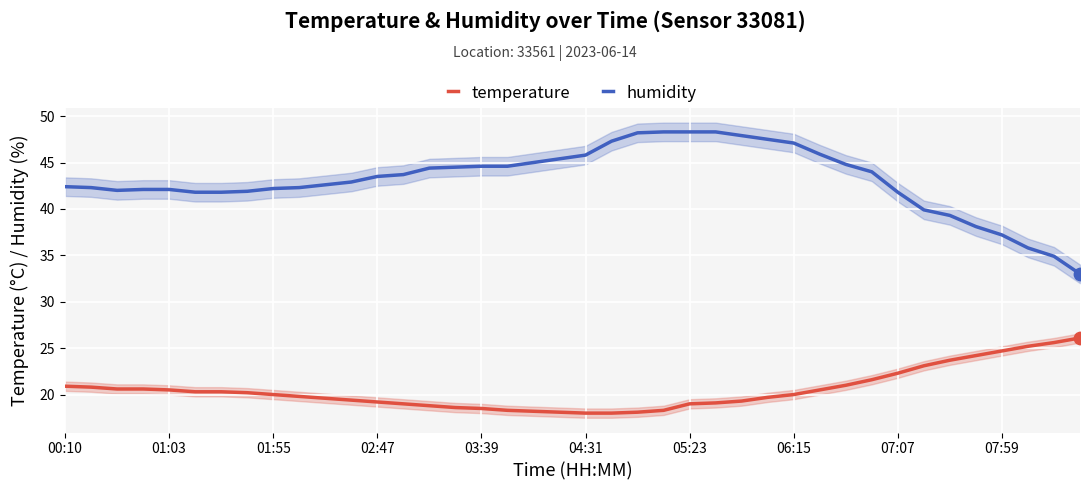

At how many categories does at least one series exceed 24?

40